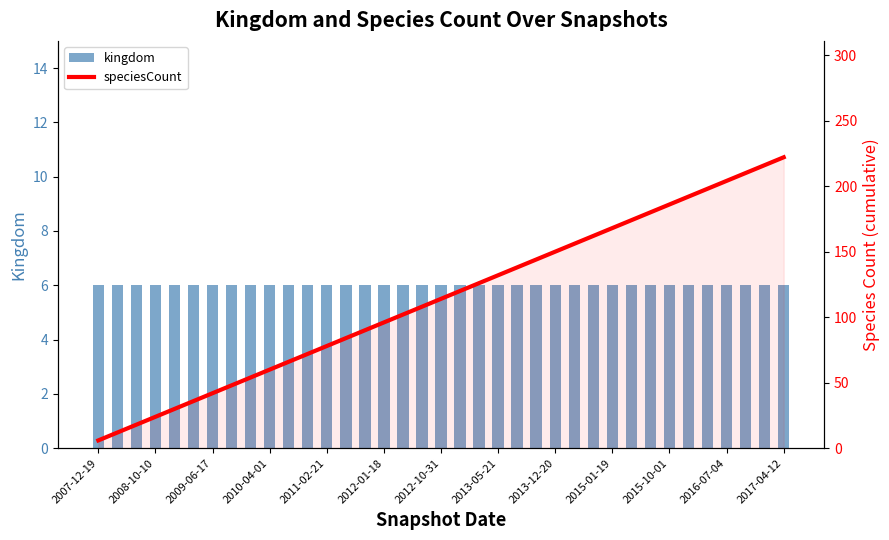

What is the lowest value of the speciesCount series?

6